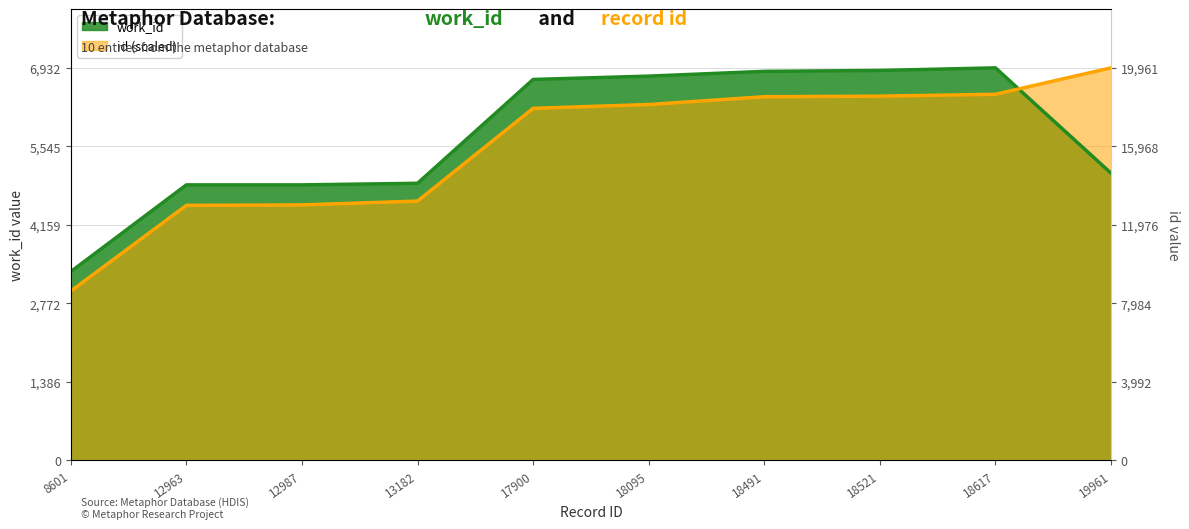

Reading left to right, list all the values displayed in this chart.

work_id: 3331.0	4864.0	4864.0	4892.0	6727.0	6786.0	6870.0	6886.0	6932.0	5070.0
id: 2986.9	4501.8	4510.1	4577.8	6216.3	6284.0	6421.5	6431.9	6465.3	6932.0